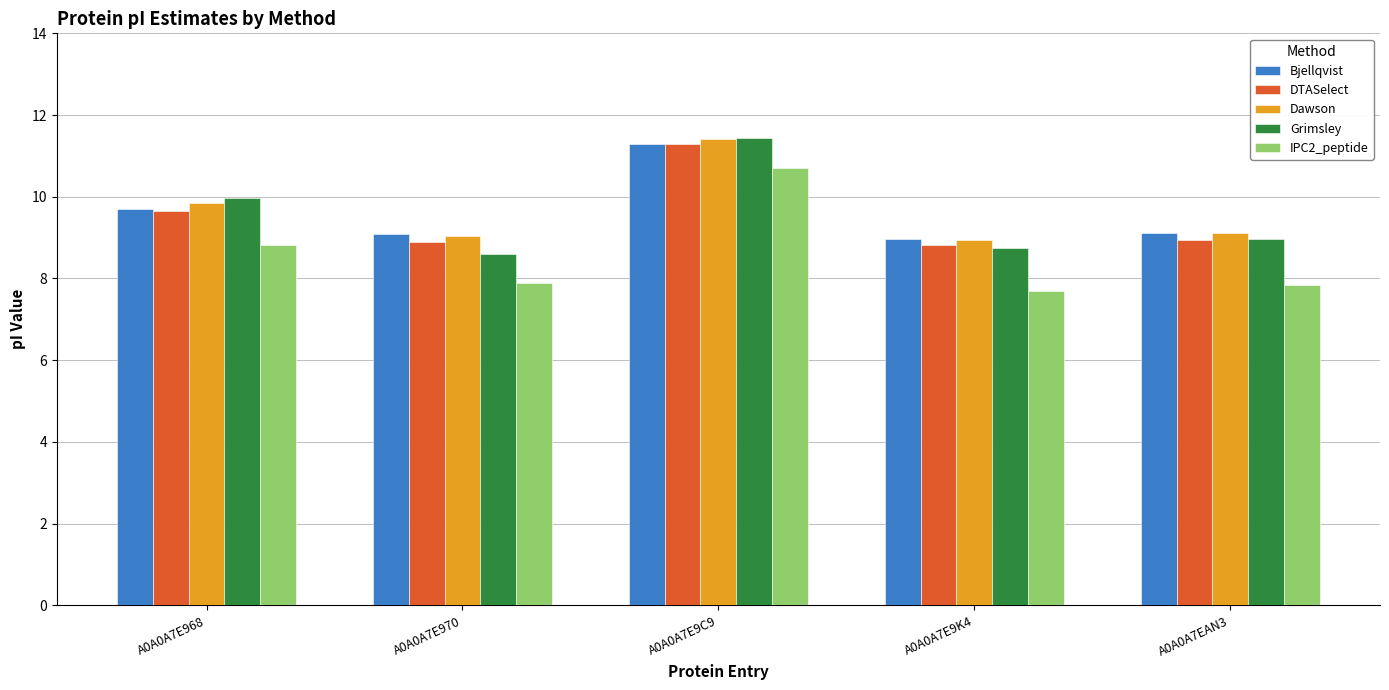

Is it true that Grimsley equals 2.1 at A0A0A7EAN3?

False